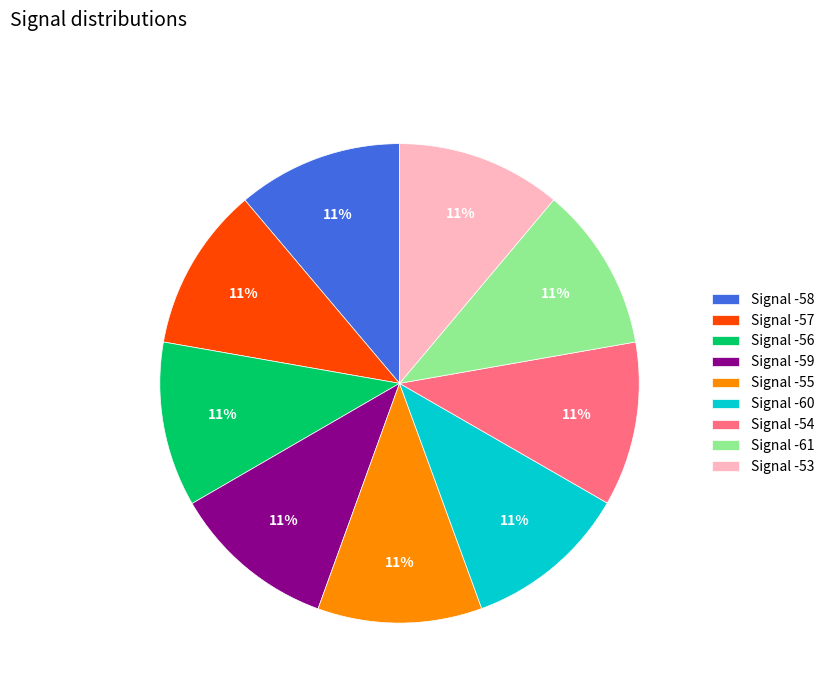

Approximately how many times larger is the value at Signal -57 compared to Signal -59?

1.0